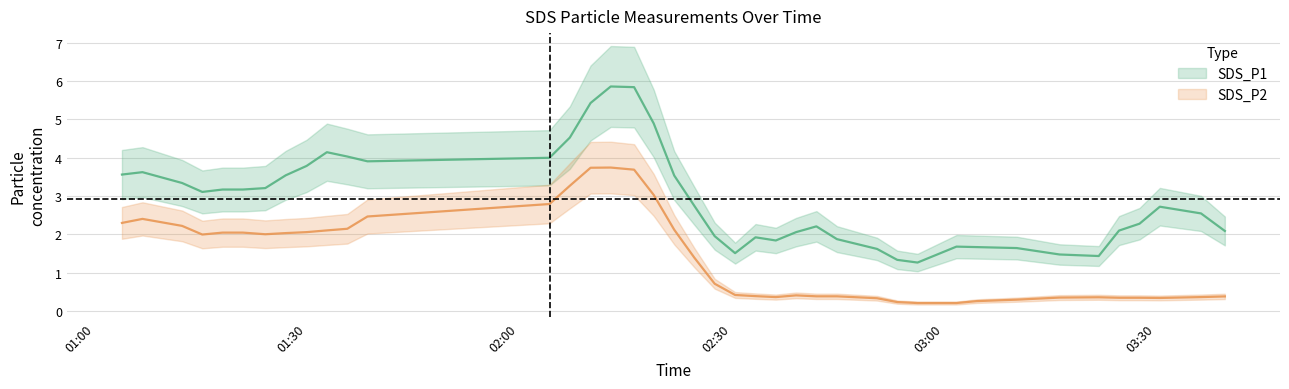

Between 2022/01/09 01:32:52 and 2022/01/09 02:12:58, which series saw the biggest shift?

SDS_P1